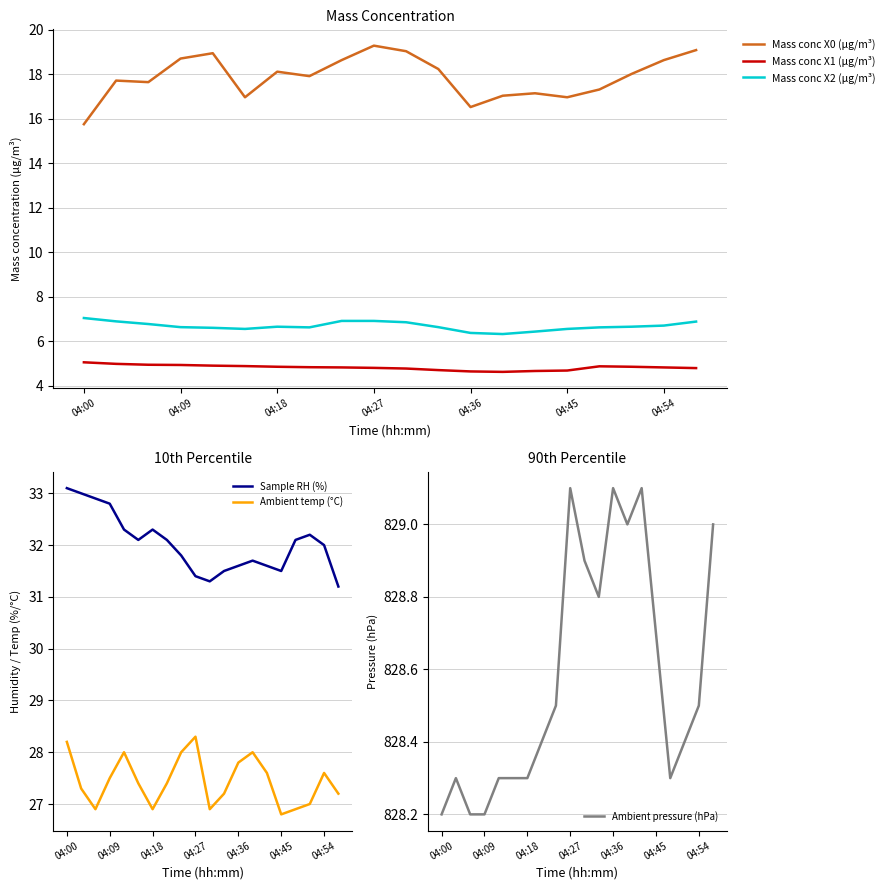

Which series has the largest range (max minus min)?

Mass conc X0 (μg/m³)